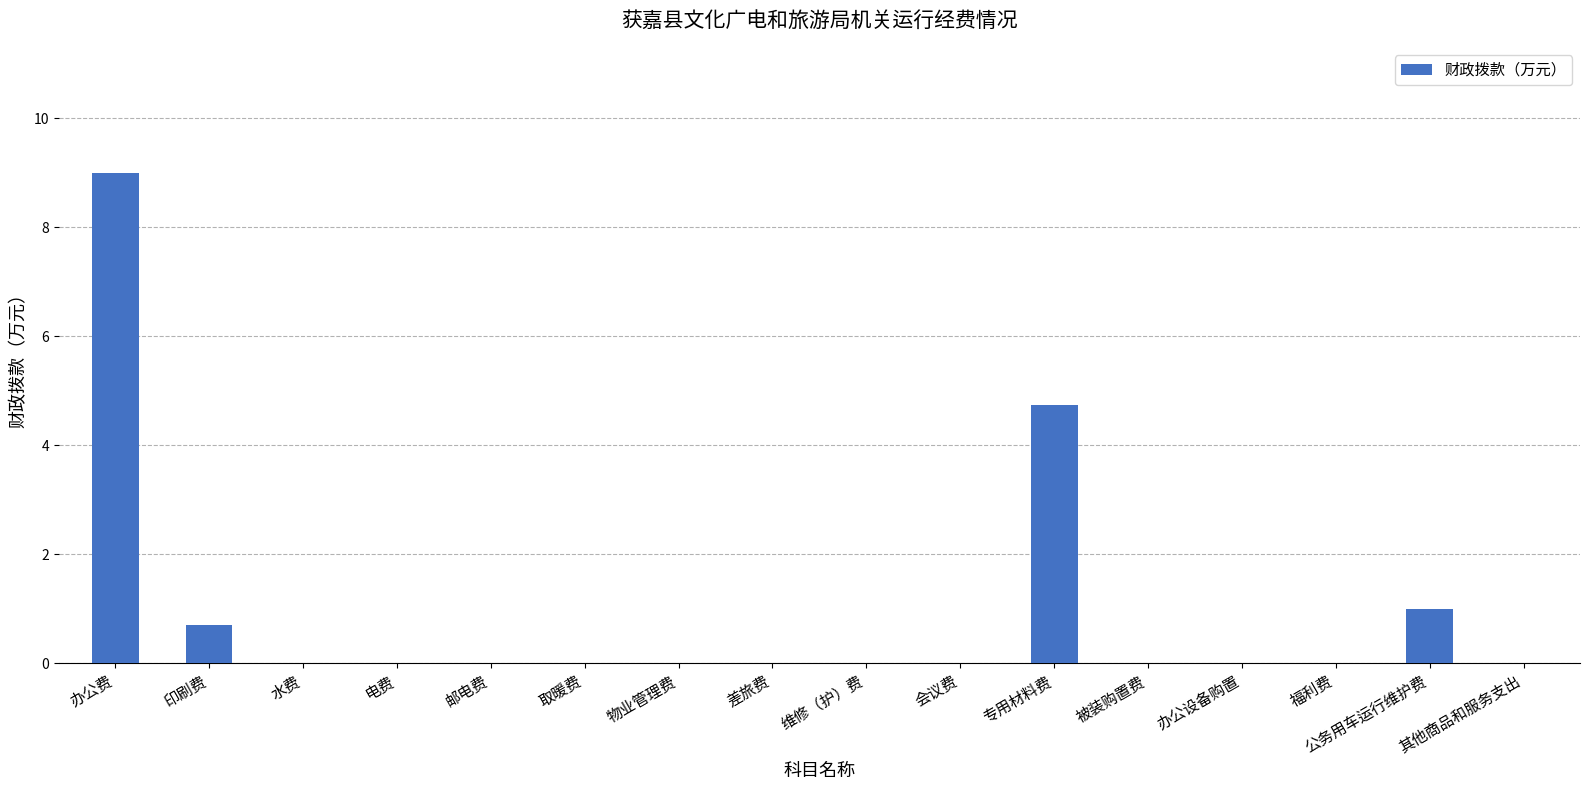

Which label corresponds to the largest value in the chart?

办公费